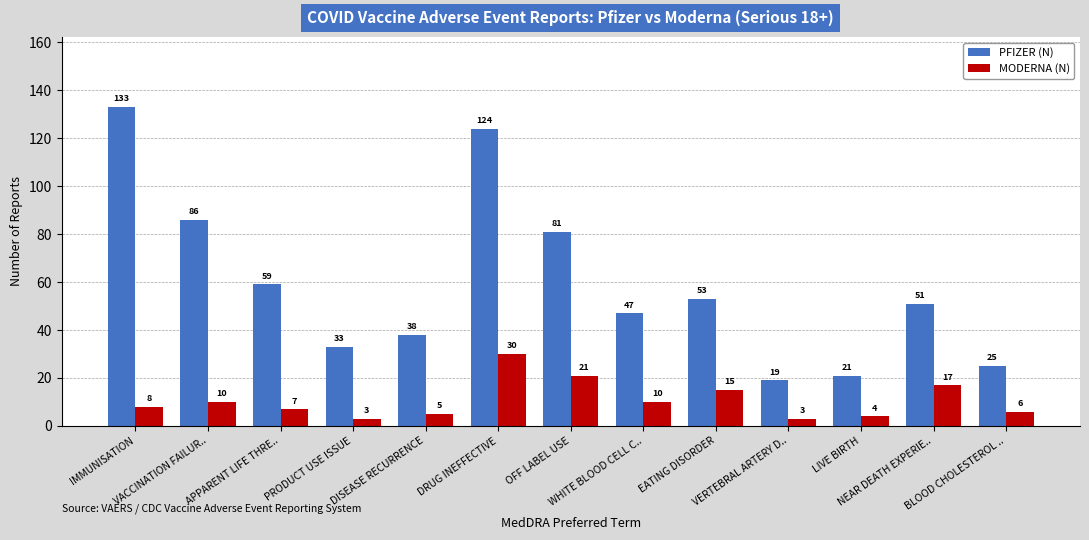

Reading left to right, what are all the values shown in this chart?

PFIZER (N): IMMUNISATION=133	VACCINATION FAILUR..=86	APPARENT LIFE THRE..=59	PRODUCT USE ISSUE=33	DISEASE RECURRENCE=38	DRUG INEFFECTIVE=124	OFF LABEL USE=81	WHITE BLOOD CELL C..=47	EATING DISORDER=53	VERTEBRAL ARTERY D..=19	LIVE BIRTH=21	NEAR DEATH EXPERIE..=51	BLOOD CHOLESTEROL ..=25
MODERNA (N): IMMUNISATION=8	VACCINATION FAILUR..=10	APPARENT LIFE THRE..=7	PRODUCT USE ISSUE=3	DISEASE RECURRENCE=5	DRUG INEFFECTIVE=30	OFF LABEL USE=21	WHITE BLOOD CELL C..=10	EATING DISORDER=15	VERTEBRAL ARTERY D..=3	LIVE BIRTH=4	NEAR DEATH EXPERIE..=17	BLOOD CHOLESTEROL ..=6